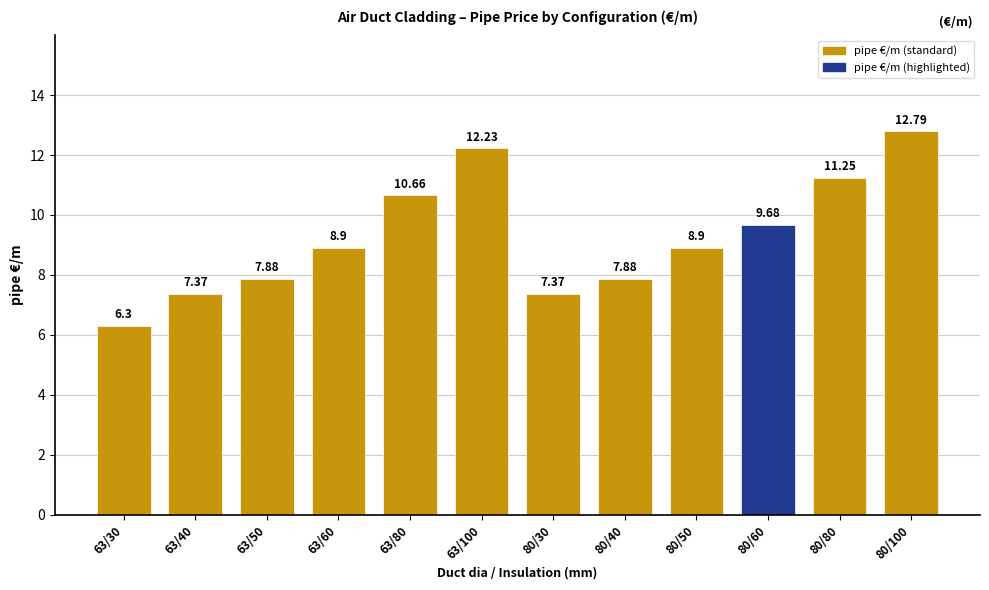

What position from the right is 80/60?

3